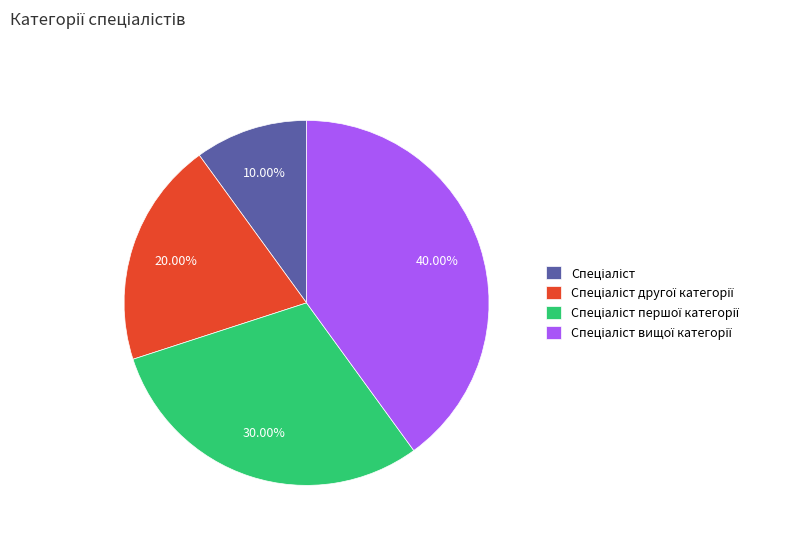

Does any single category account for the majority?

No